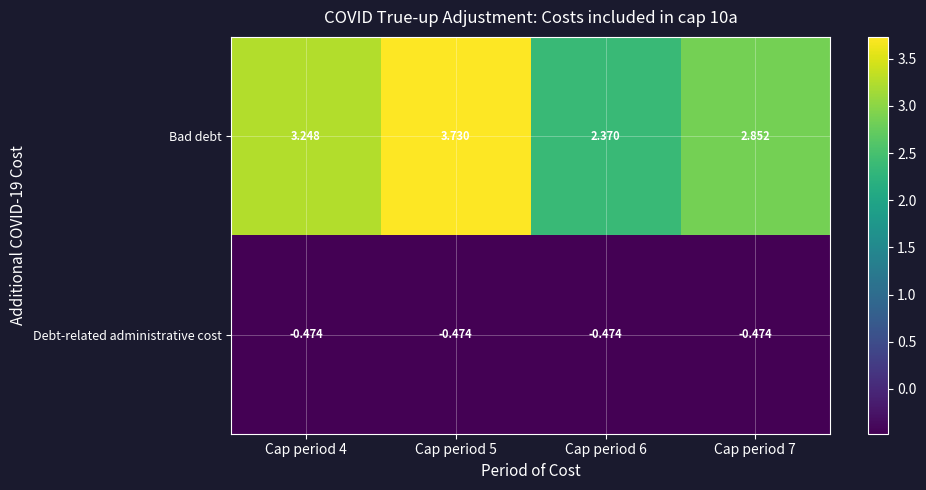

Is the value of Debt-related administrative cost at Cap period 6 greater than the value of Bad debt at Cap period 6?

No